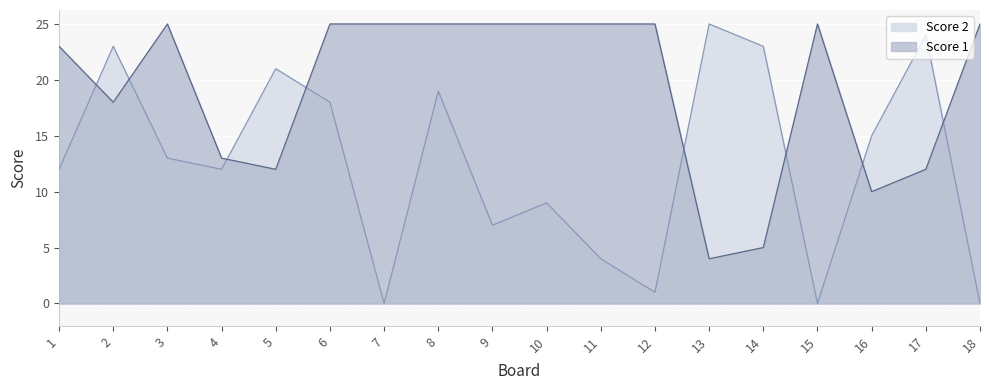

Is it true that Score 1 equals 15 at 7?

False